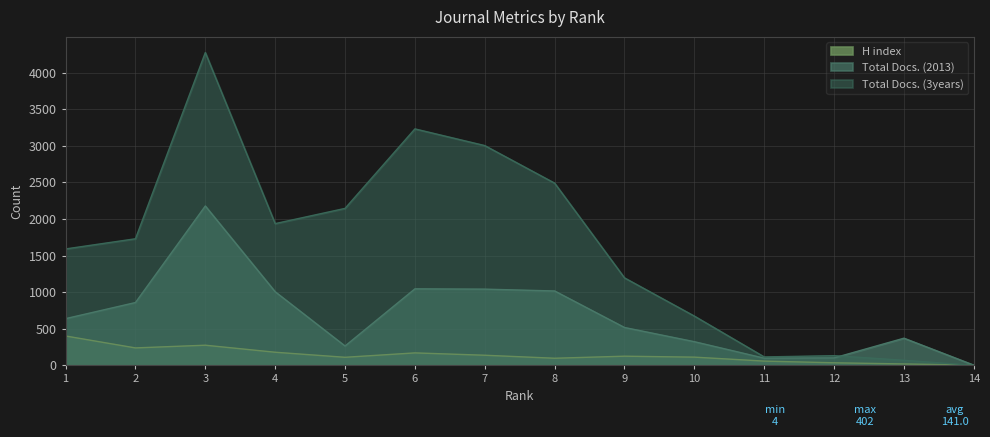

How many lines are shown in the chart?

3